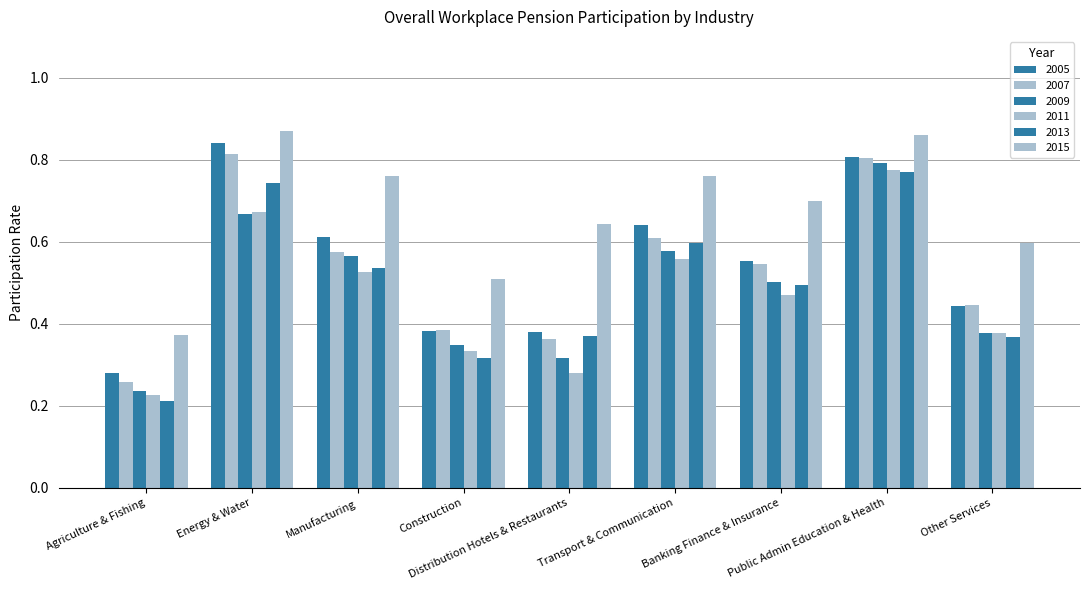

How many bars are there in each group?

6